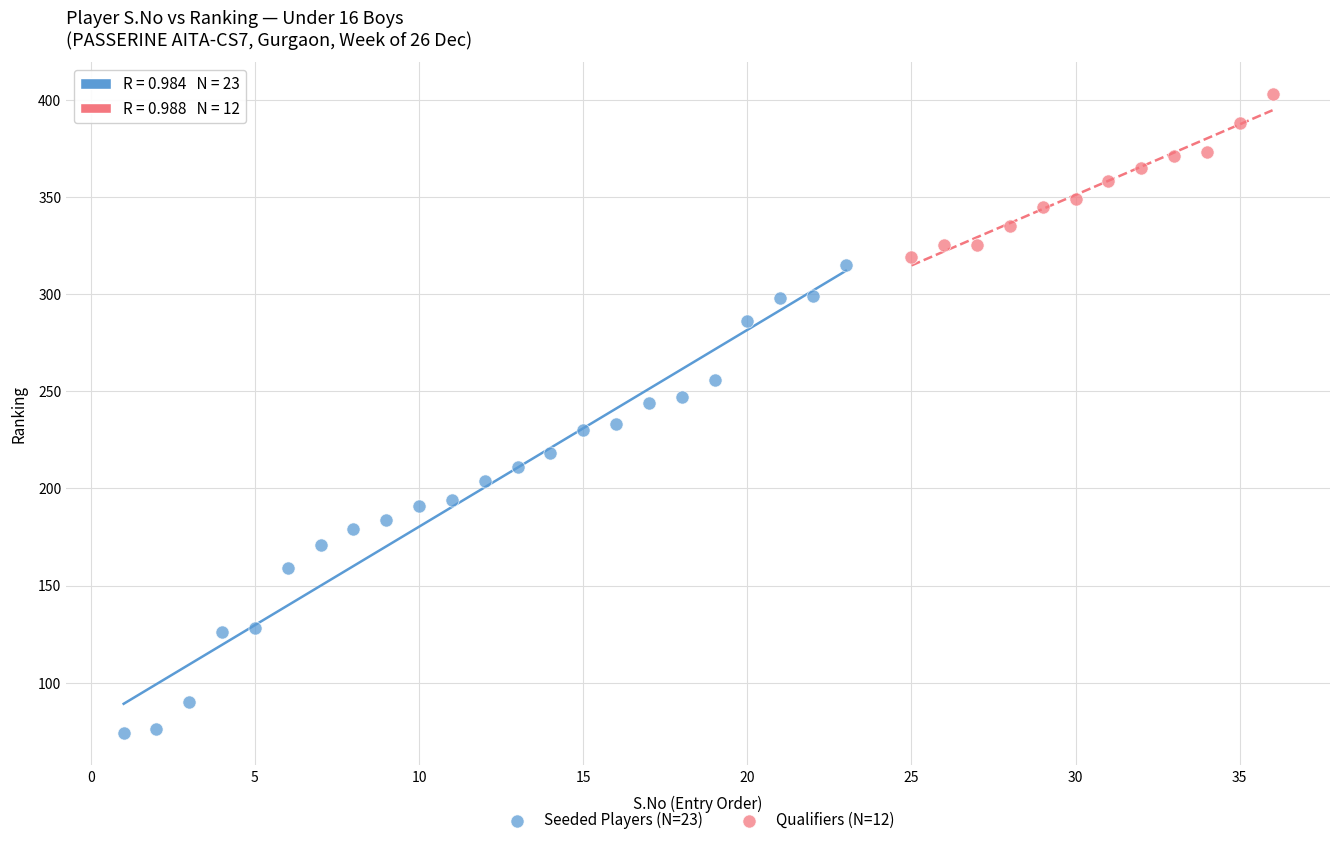

Which series contains the highest Y value?

Qualifiers (N=12)